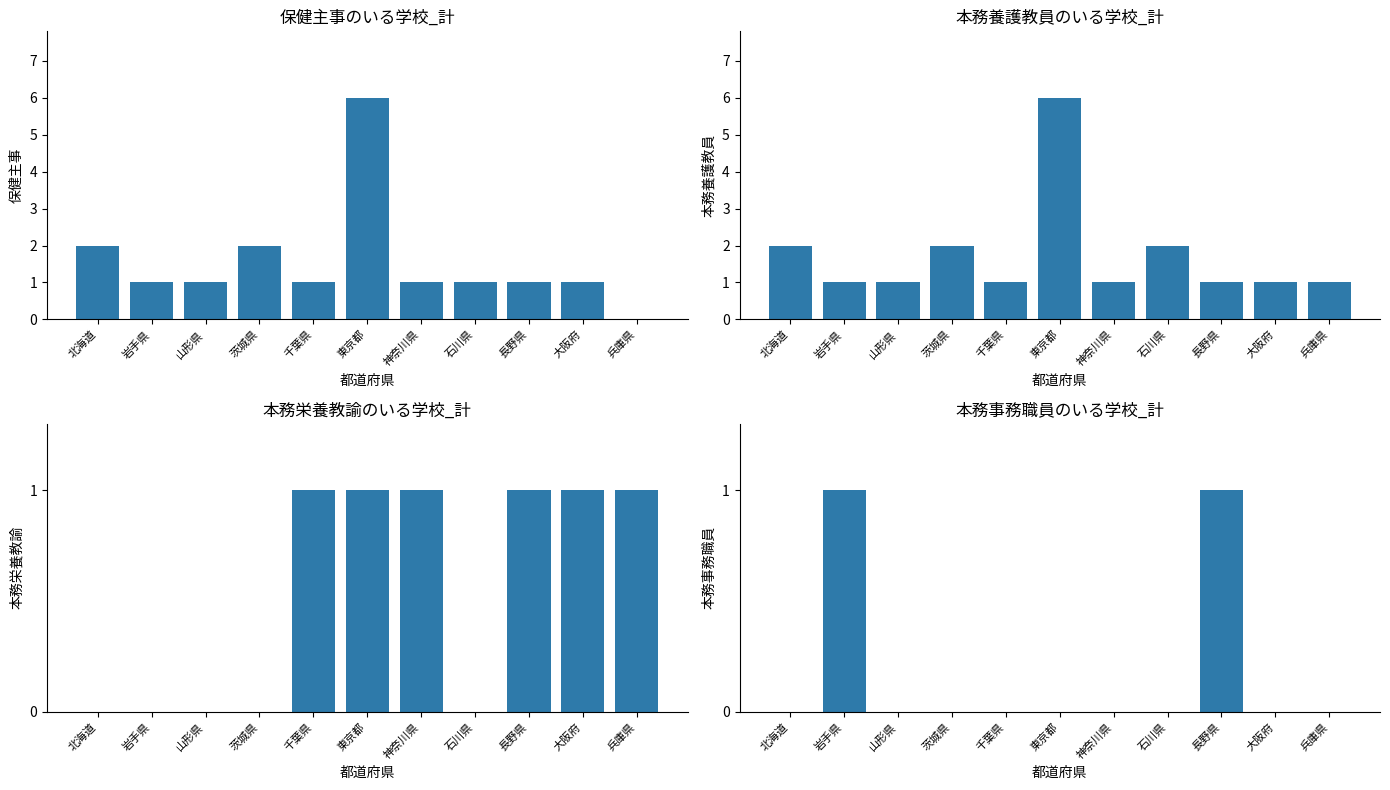

Is the value of 保健主事のいる学校_計 at 大阪府 greater than the value of 本務栄養教諭のいる学校_計 at 山形県?

Yes